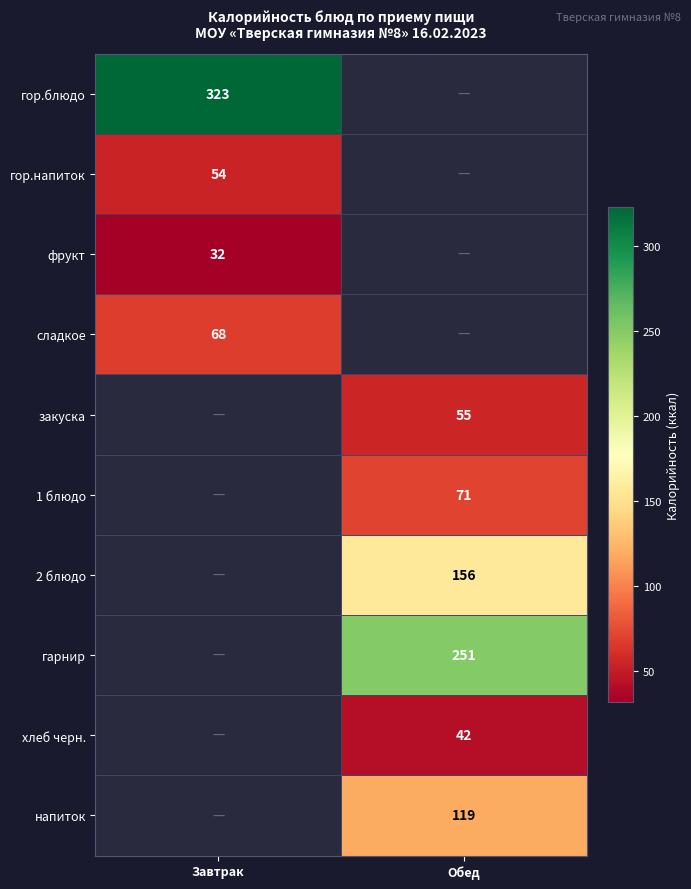

How many categories are shown in the chart?

2